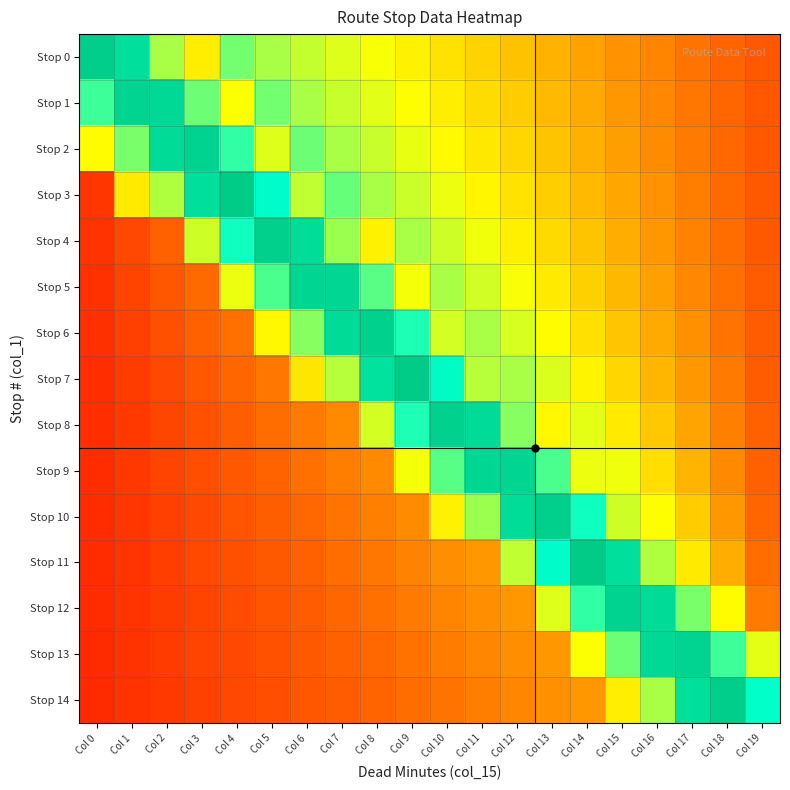

Which series has the largest range (max minus min)?

Stop 7